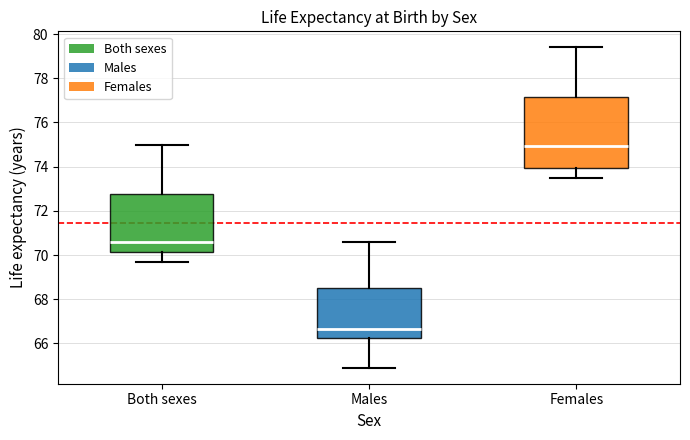

Which box has the lowest median line?

Males